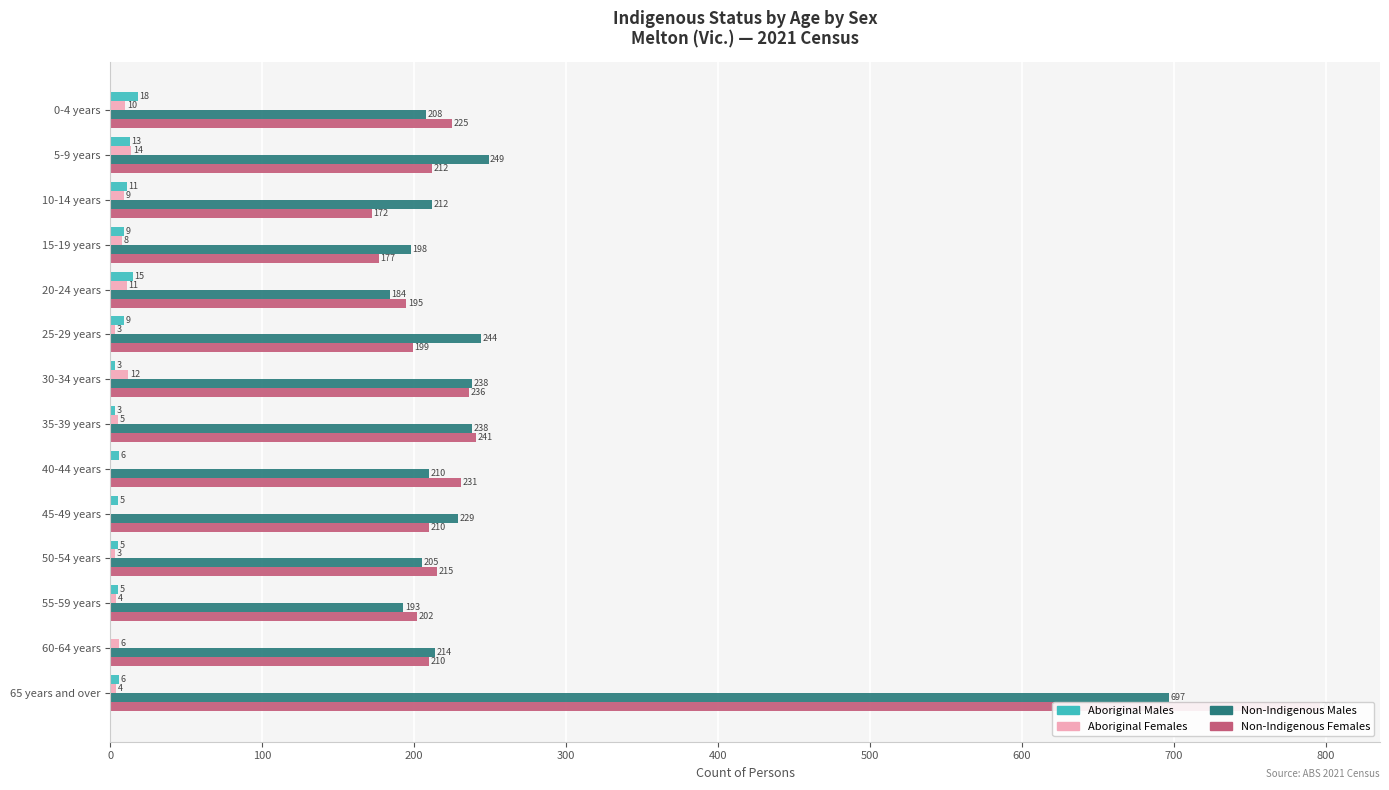

Which series has the widest spread of values?

Non-Indigenous Females